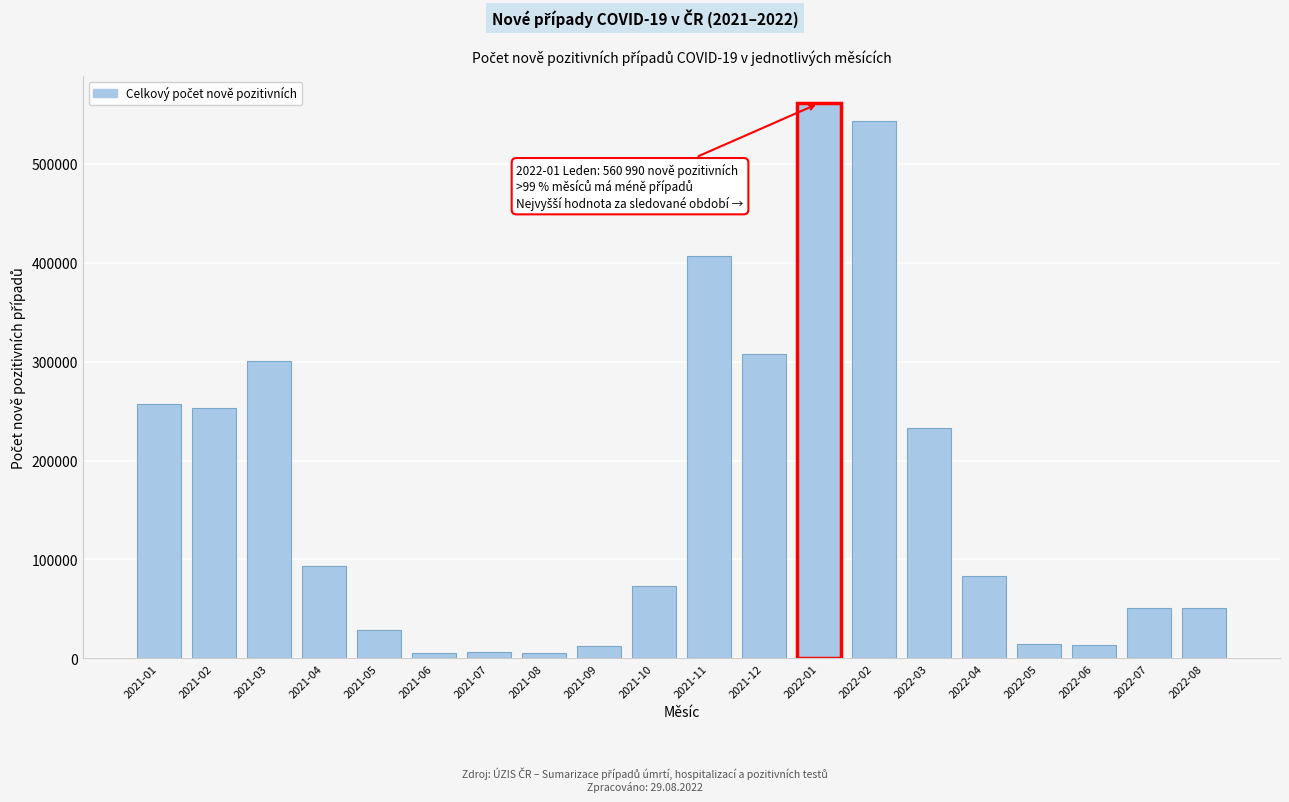

The value at 2022-04 is 53988. True or false?

False